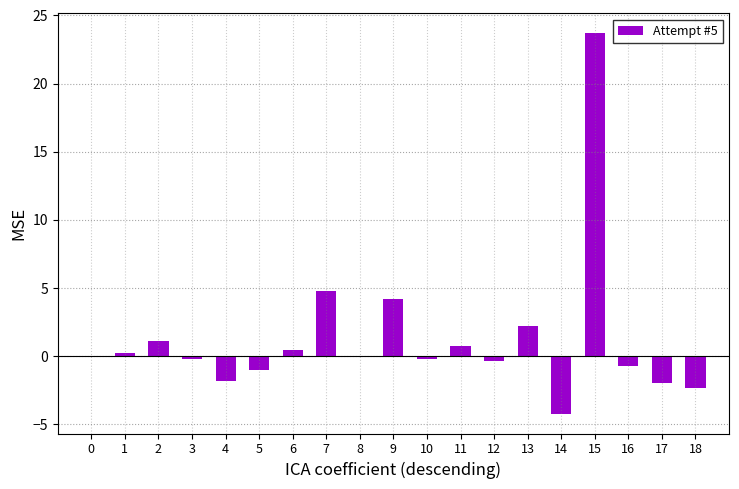

Which label corresponds to the largest value in the chart?

15